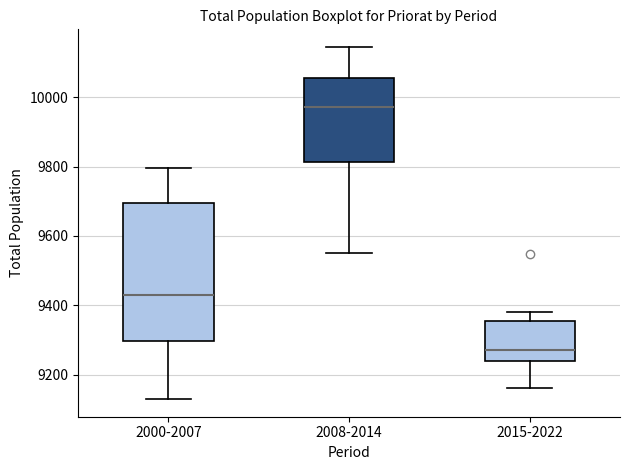

Reading left to right, read every box against the y-axis: the position of its median line, the range the box covers, and the ends of its whiskers. The values are not printed on the chart, so give them approximately, as read against the axis.

2000-2007: median 9420, box 9300 to 9700, whiskers 9120 to 9800
2008-2014: median 9980, box 9820 to 10060, whiskers 9560 to 10140
2015-2022: median 9280, box 9240 to 9360, whiskers 9160 to 9380